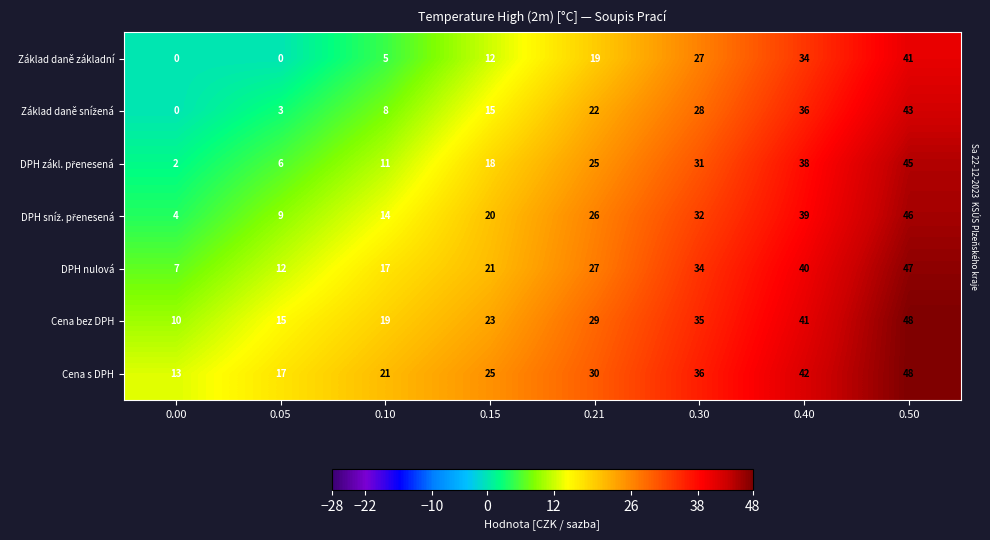

What is the difference between the second highest and minimum values in the Cena s DPH series?

29